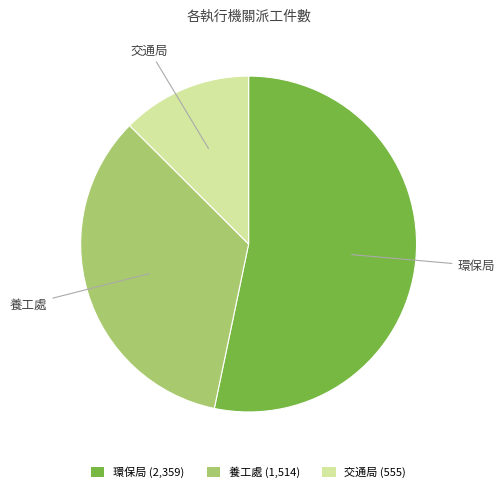

How many segments does this pie chart have?

3